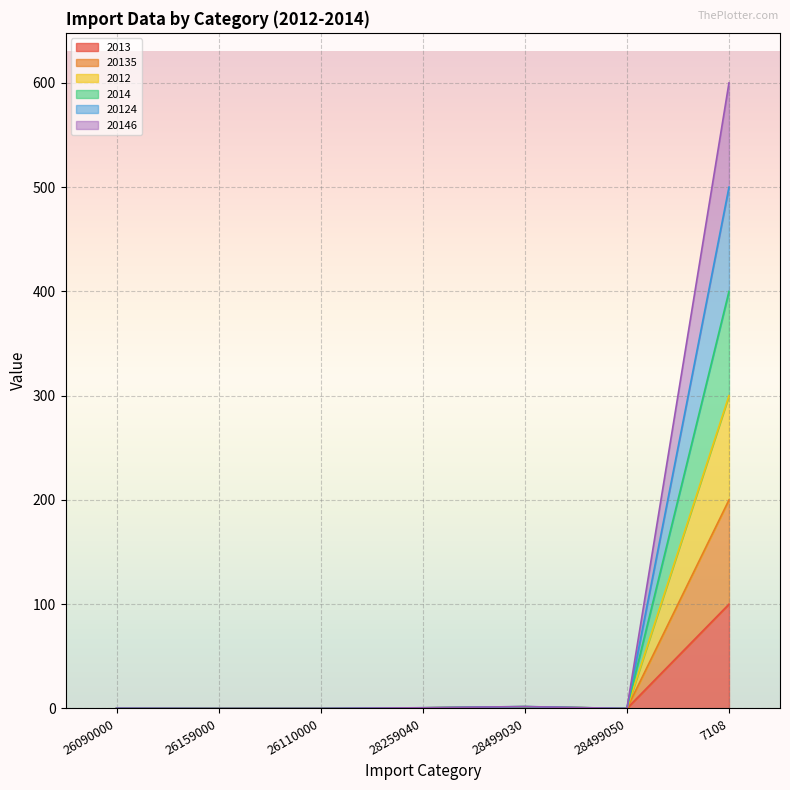

Where is the first local minimum for 2012?

26159000